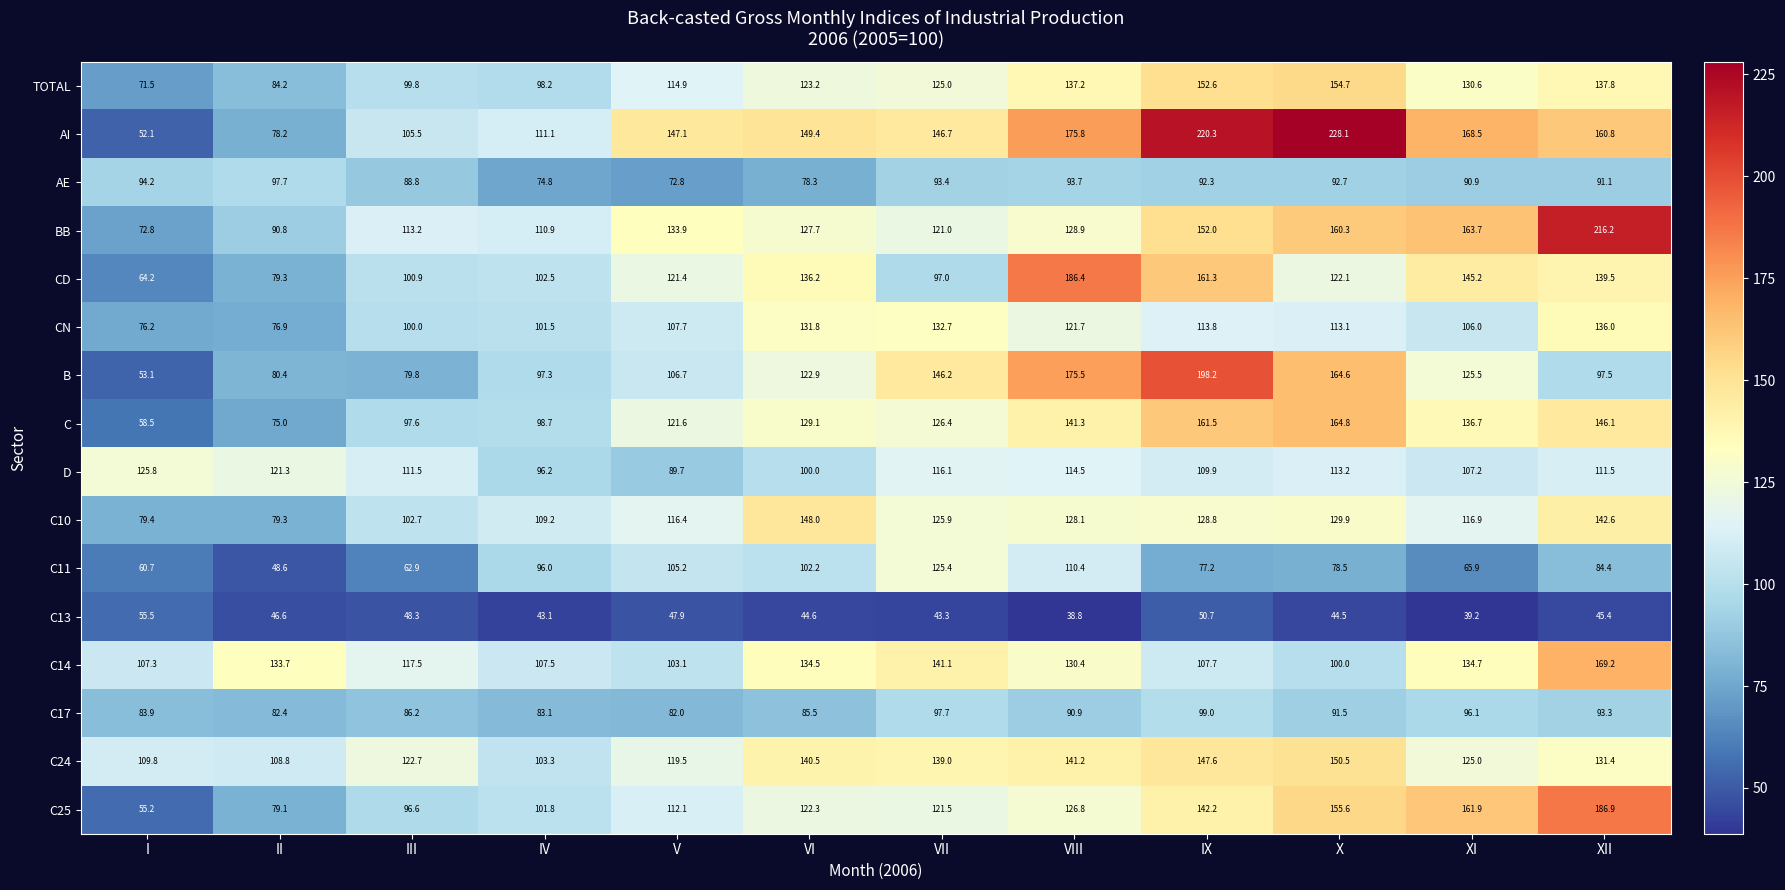

Which series has the largest total across all categories?

AI